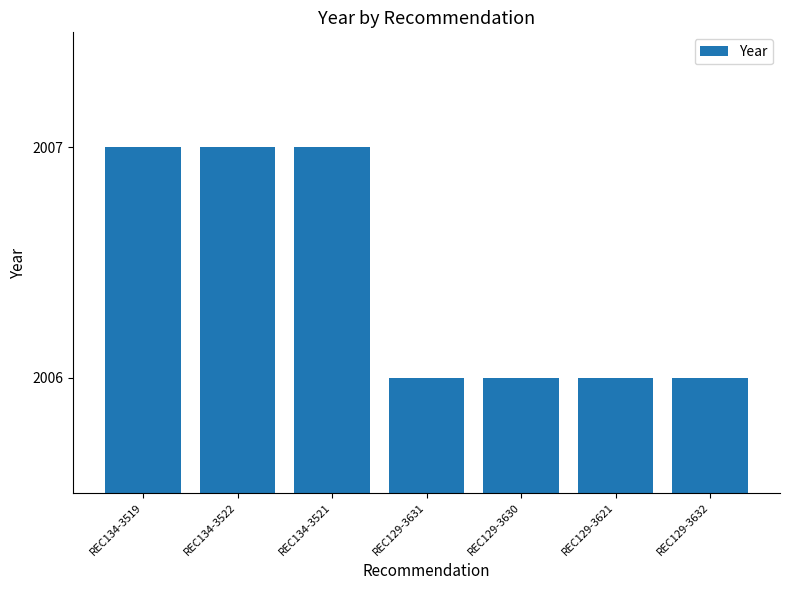

What is the ratio of the value at REC134-3521 to the value at REC129-3632?

1.0